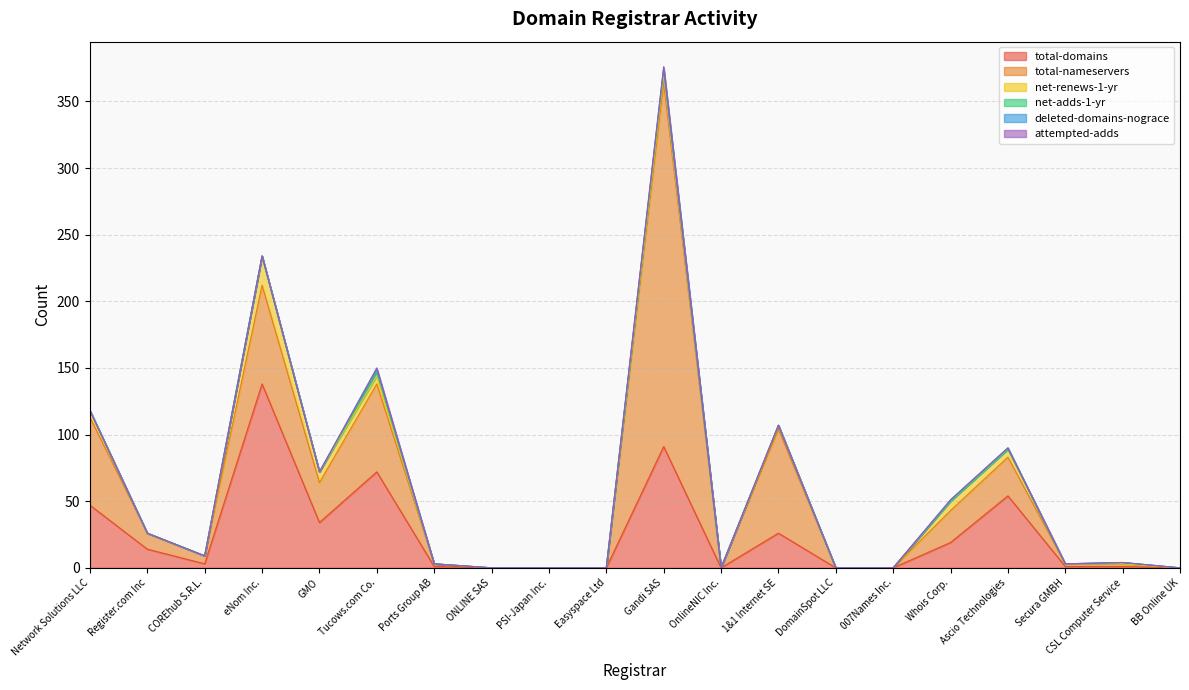

The net-adds-1-yr series shows 0 at BB Online UK. True or false?

True